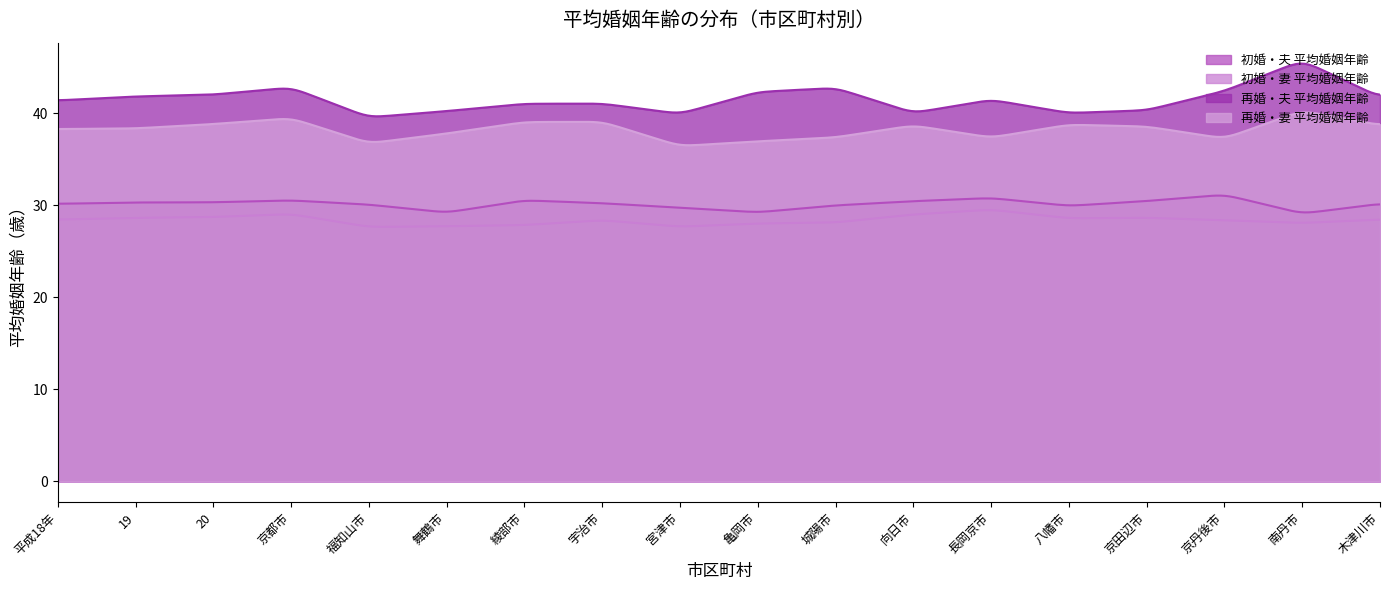

What is the sum of all 初婚・妻 平均婚姻年齢 values?

8507.0